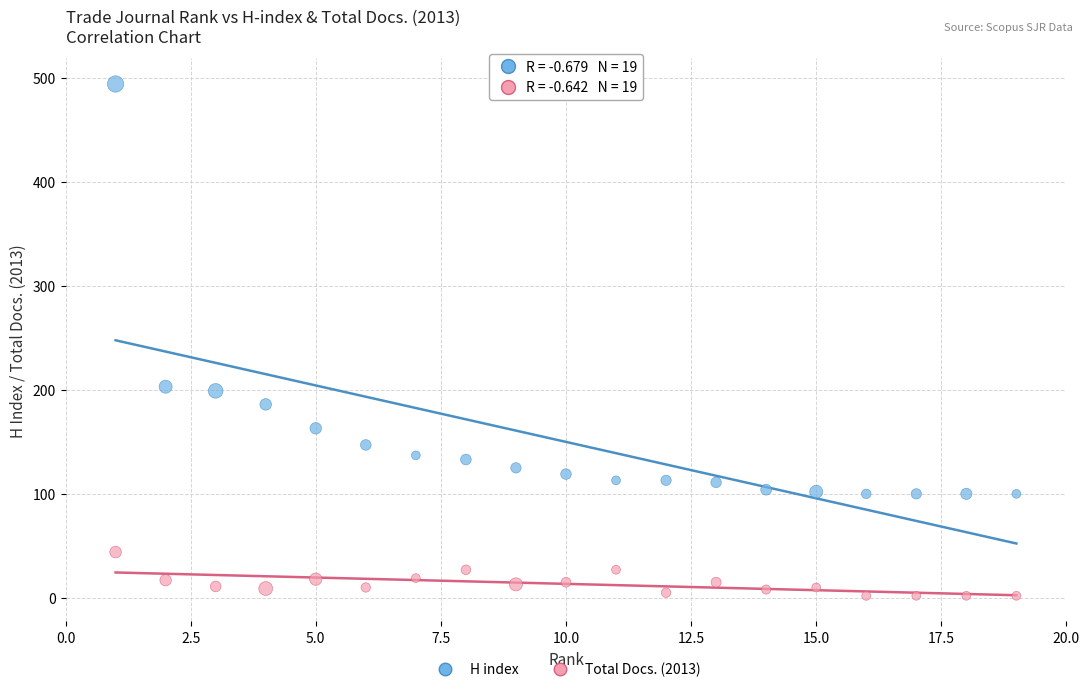

Which series contains the lowest Y value?

Total Docs. (2013)